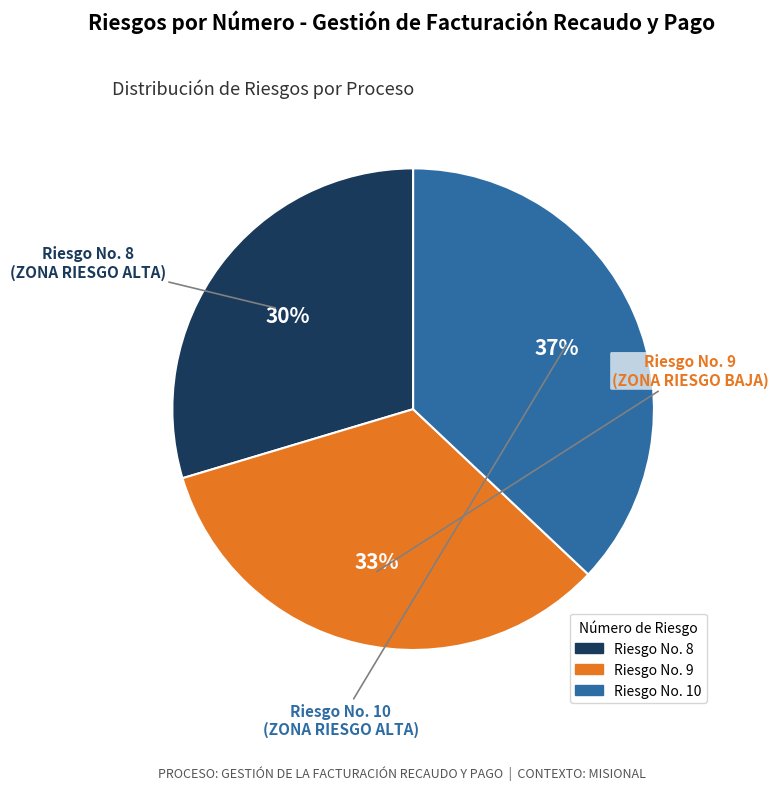

How many segments does this pie chart have?

3